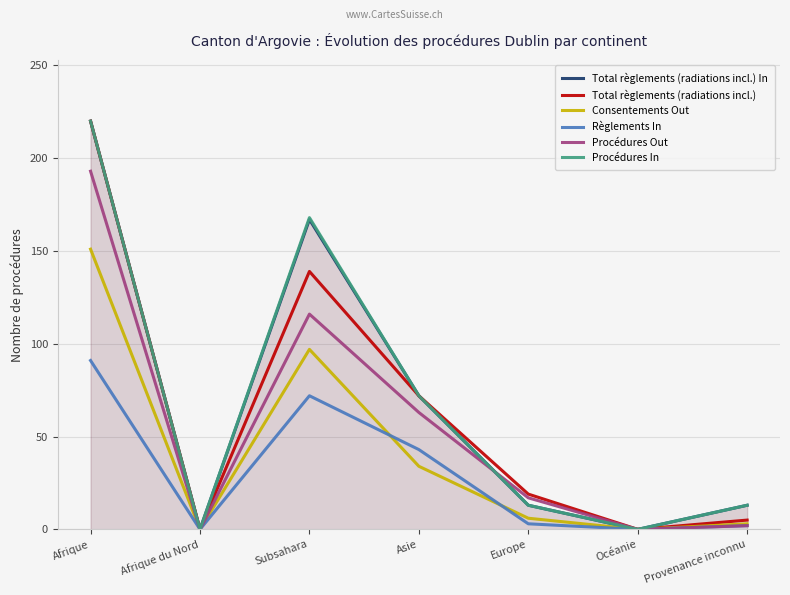

What is the label of the 3rd point from the right?

Europe